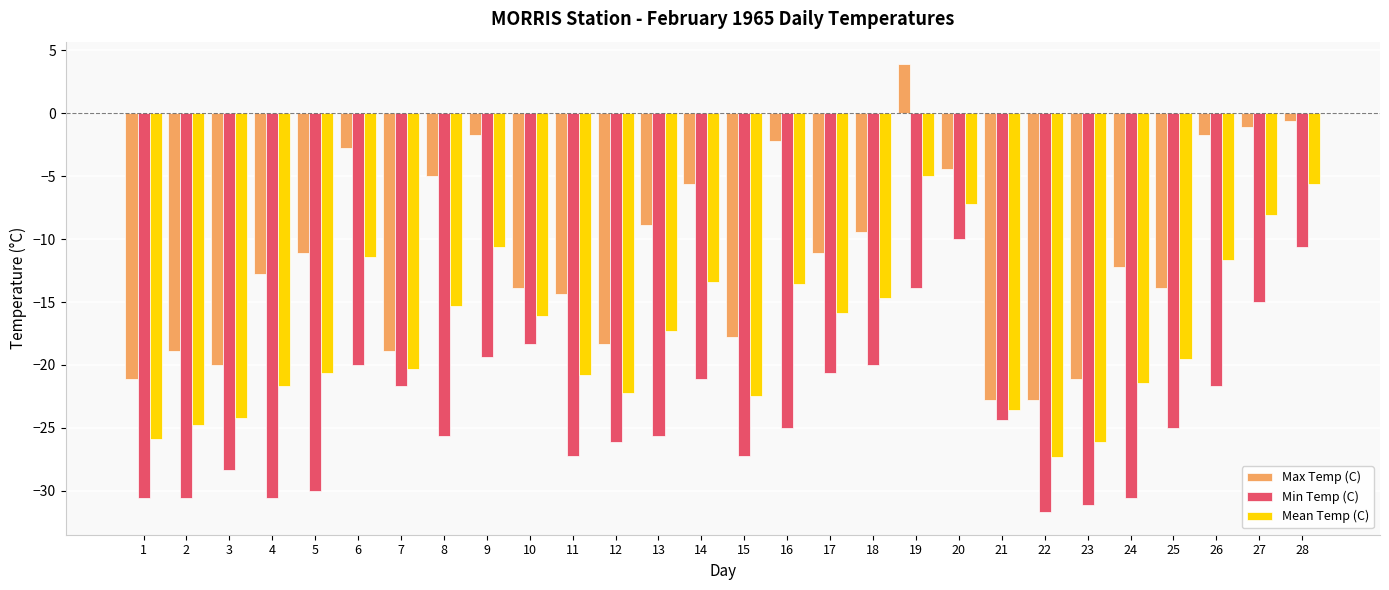

What are all the series names shown in the legend?

Max Temp (C), Min Temp (C), Mean Temp (C)